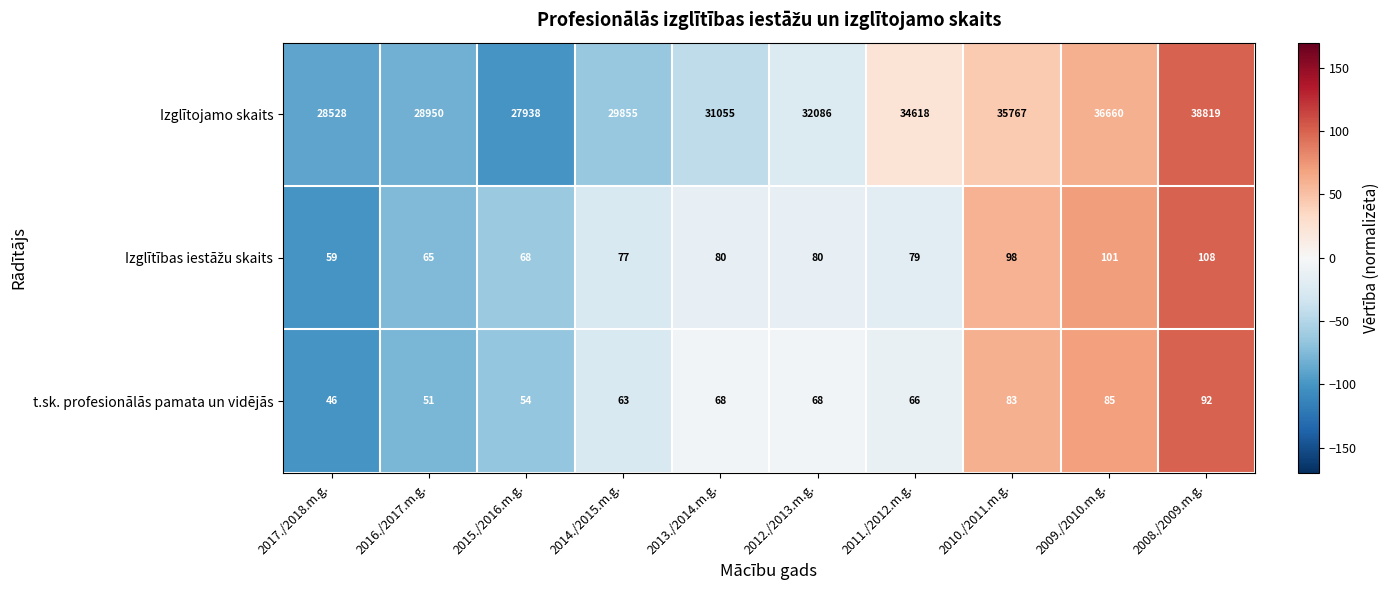

What is the sum of the Izglītojamo skaits values at 2011./2012.m.g. and 2008./2009.m.g.?

73437